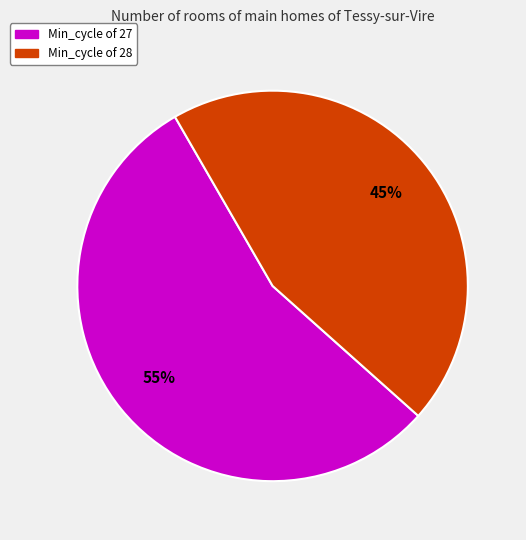

To the nearest percent, what is the average slice percentage?

50%